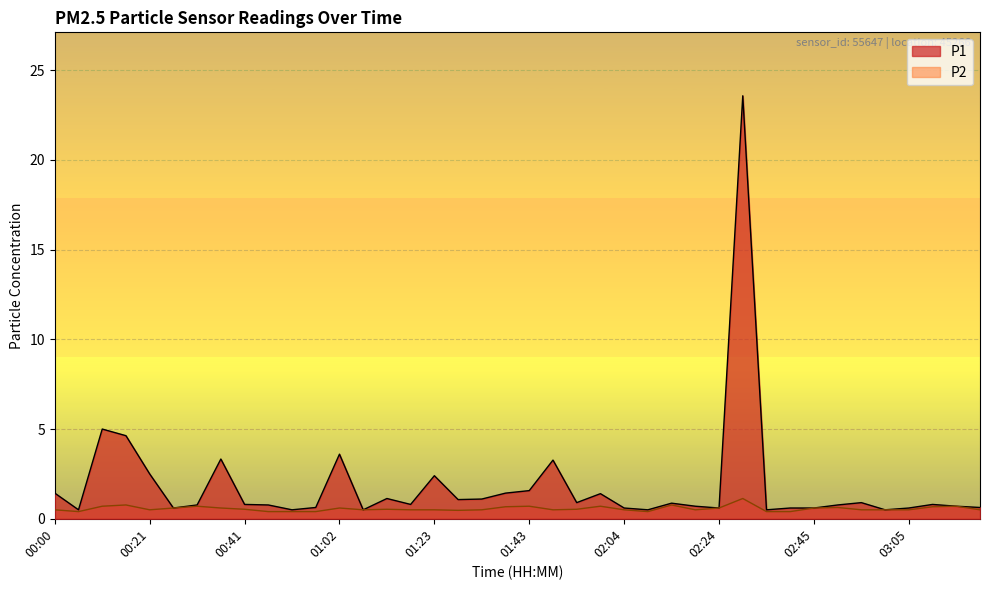

Where is the first local minimum for P2?

00:05